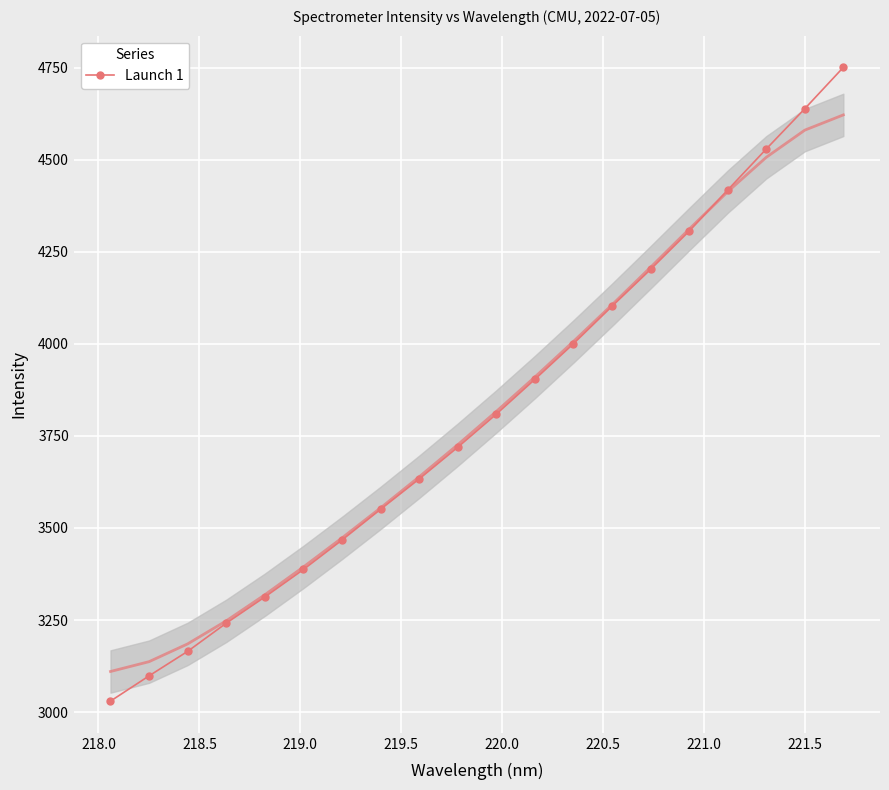

True or false: Launch 1 has more than 2 points higher than both neighbors.

False